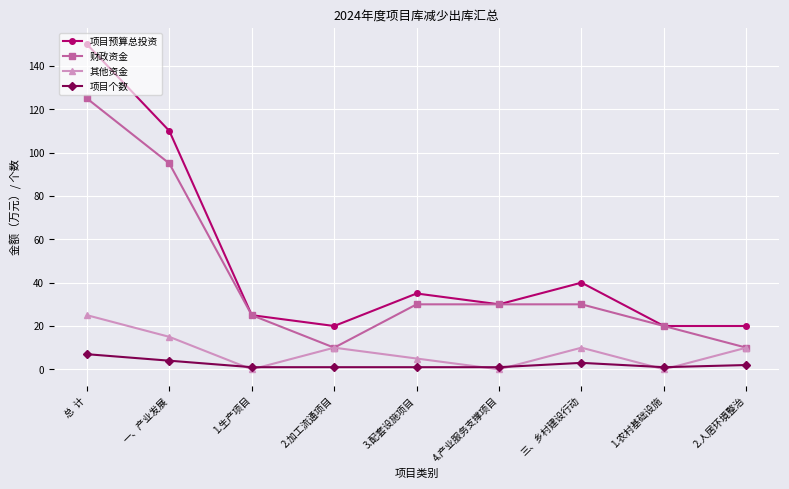

True or false: 项目个数 and 项目预算总投资 intersect in this chart.

False